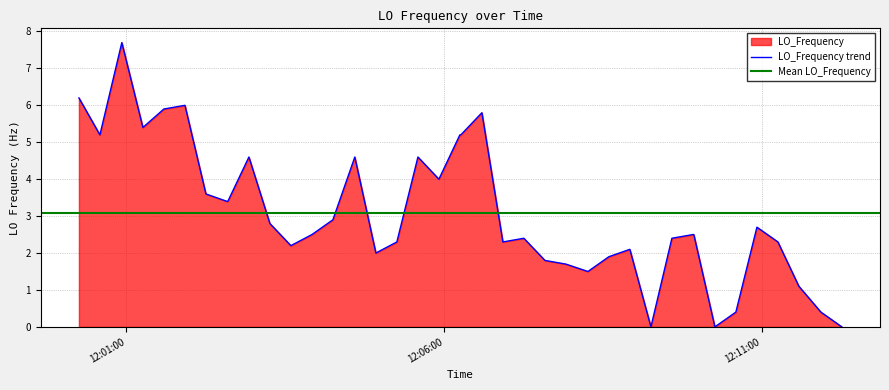

How many values are above zero?

37